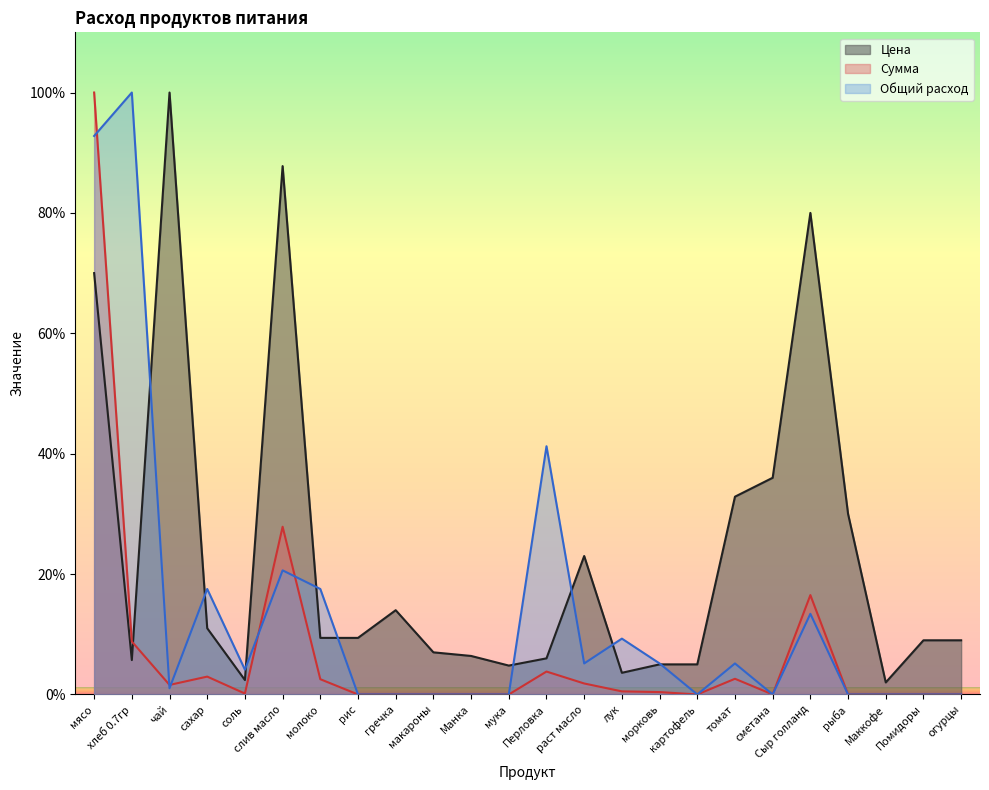

Which label corresponds to the largest value in the chart?

чай